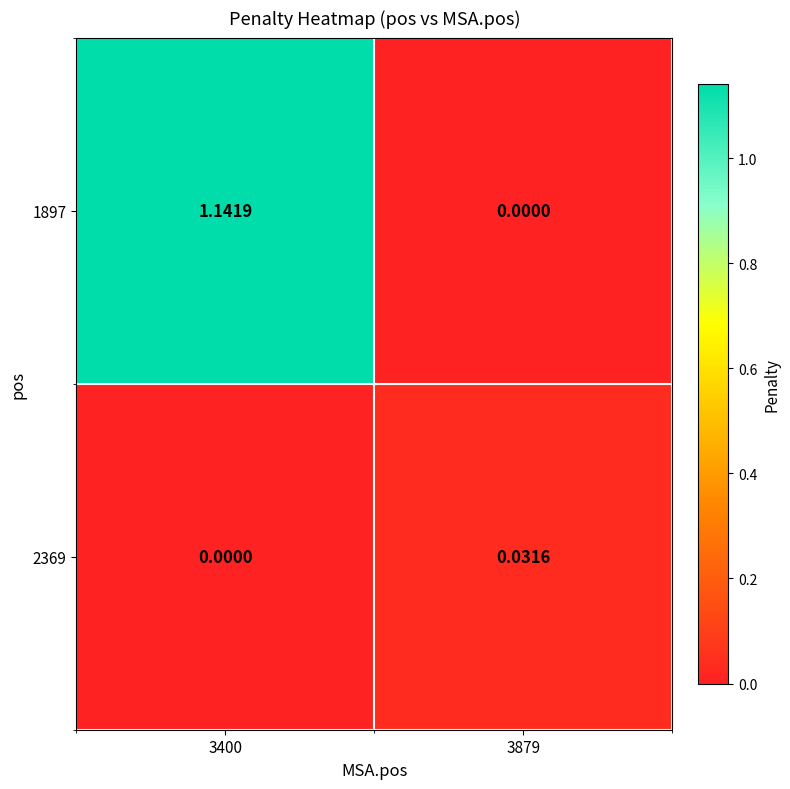

Is the value of 2369 at 3400 greater than the value of 1897 at 3400?

No